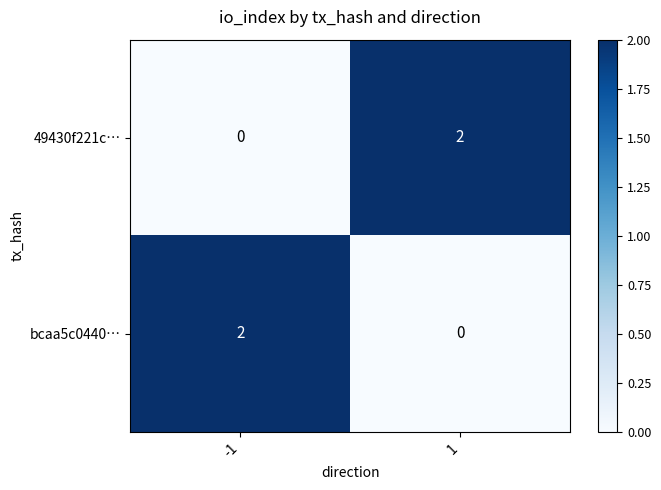

At 1, list the series in order from smallest to largest.

bcaa5c0440…, 49430f221c…